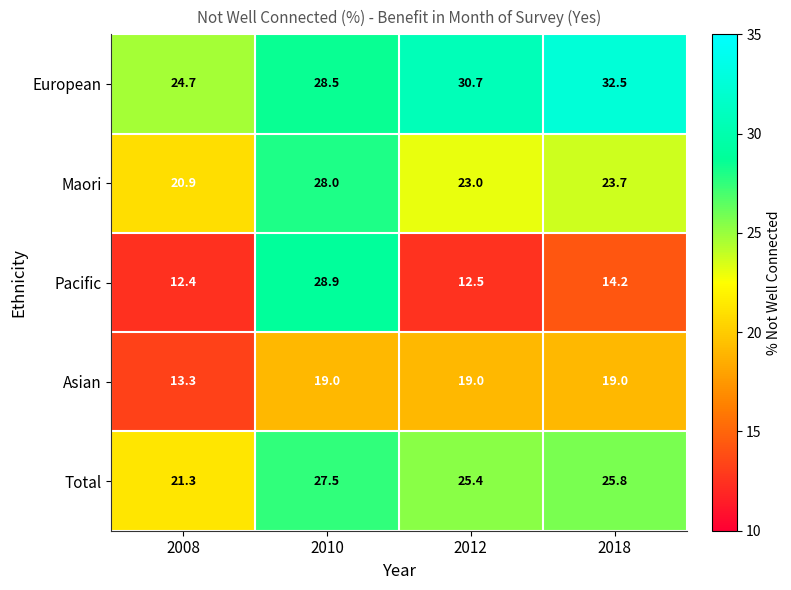

At which label does Asian reach its minimum?

2008